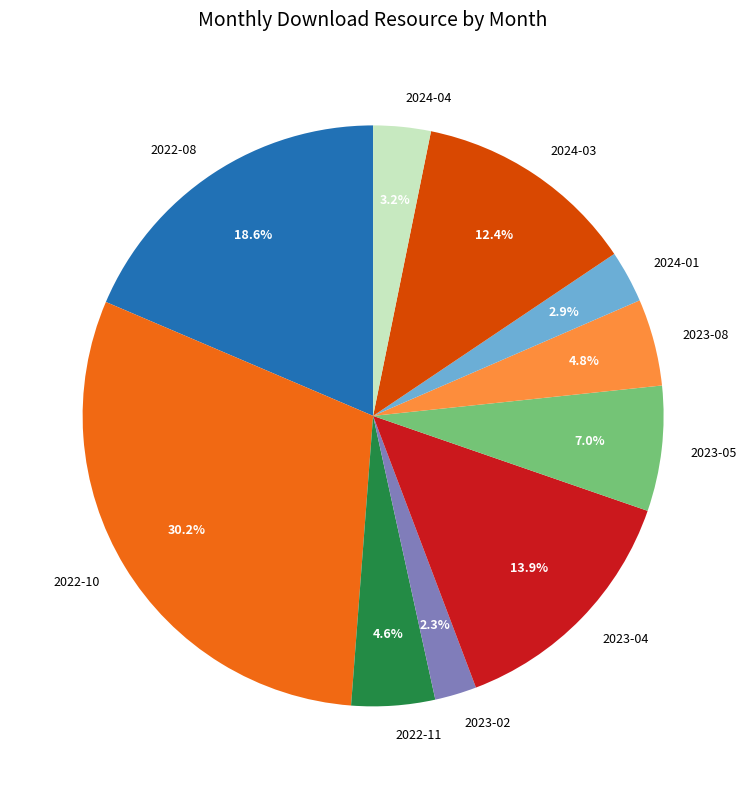

Is it true that 2024-03 is 12% of the pie?

True